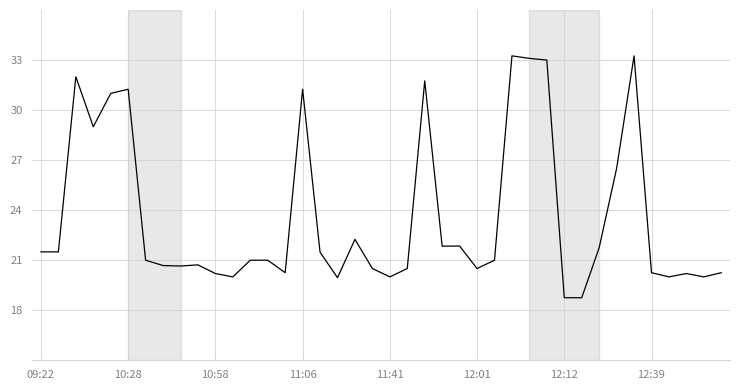

What is the difference between the maximum and minimum values?

14.5